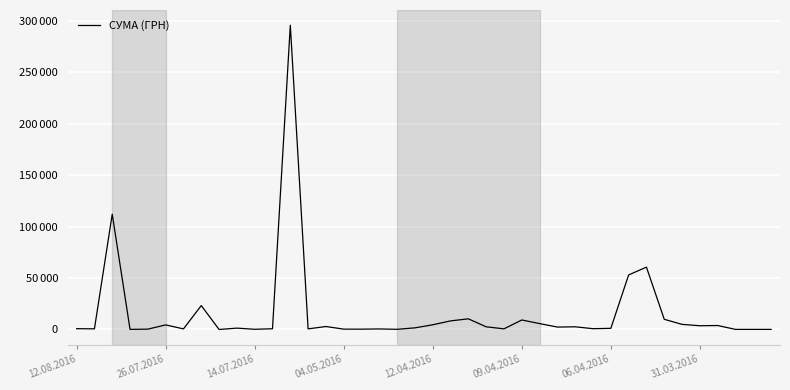

Does the chart display data point markers on the line(s)?

No